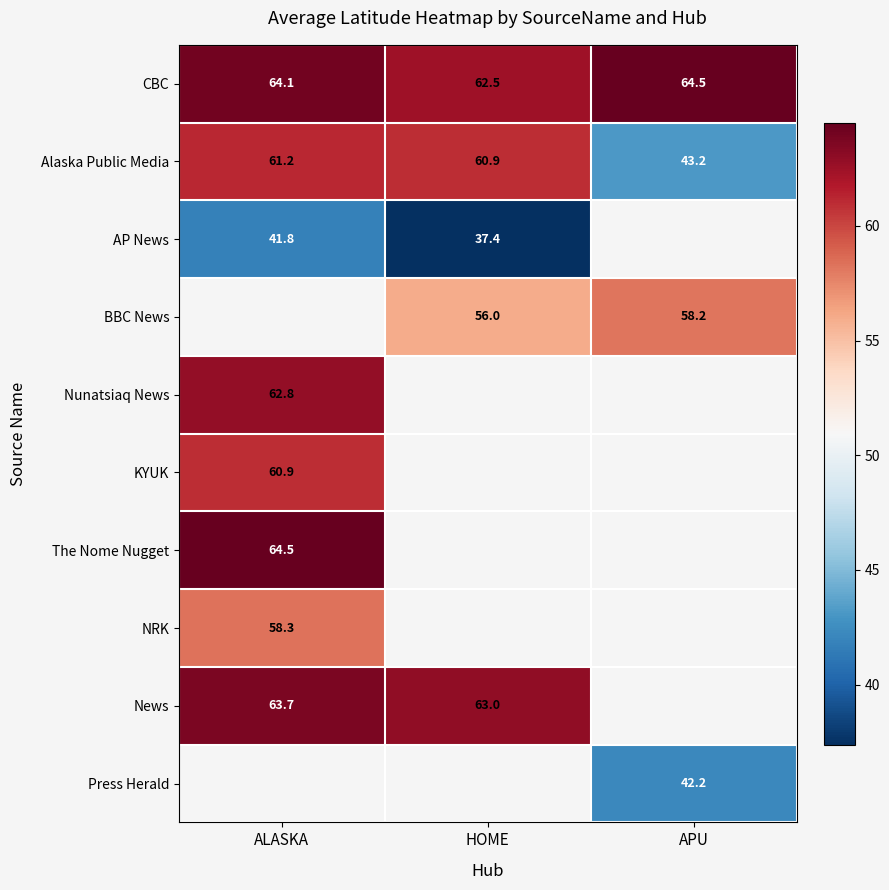

Is the value of BBC News at HOME greater than the value of CBC at ALASKA?

No